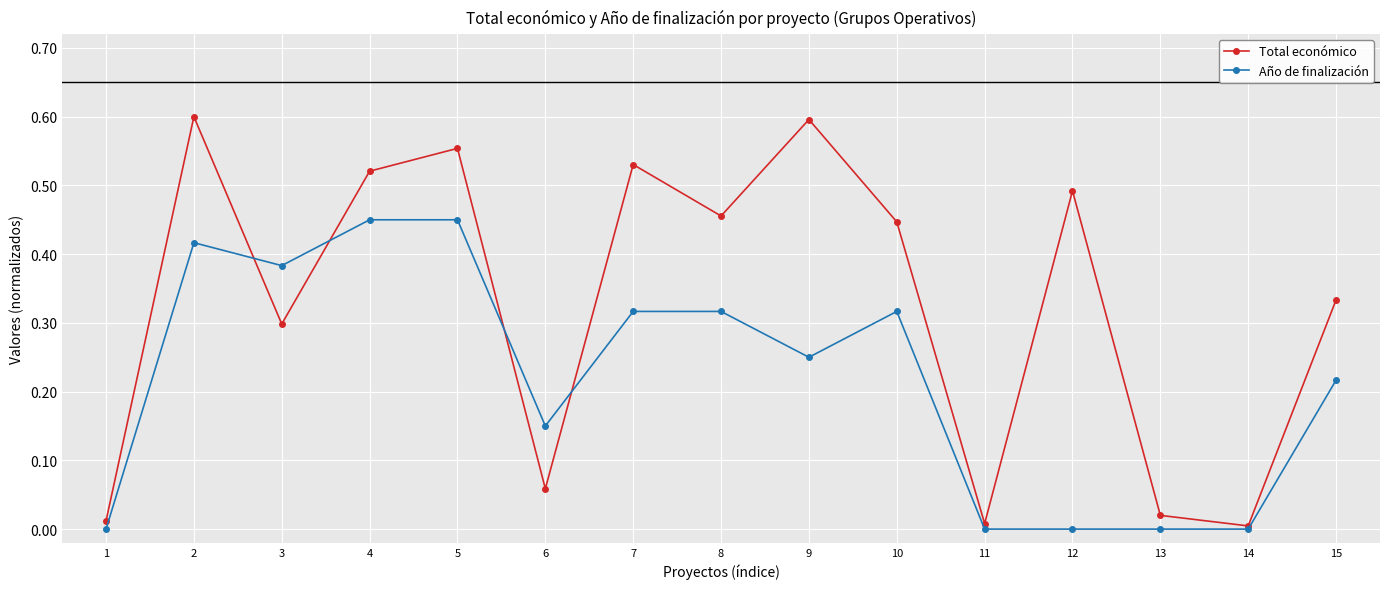

True or false: Año de finalización has more than 0 points higher than both neighbors.

True